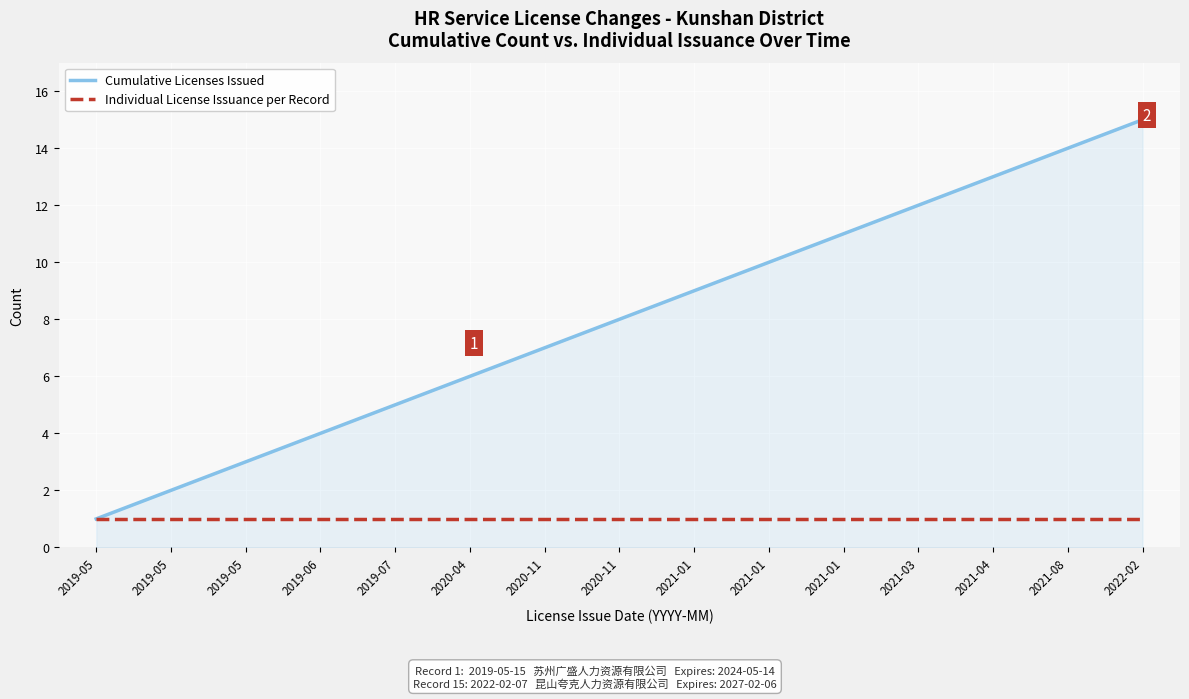

Does the chart display data point markers on the line(s)?

No